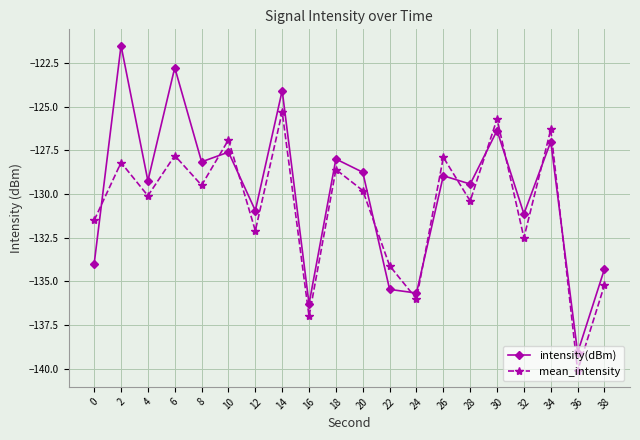

How many lines are shown in the chart?

2